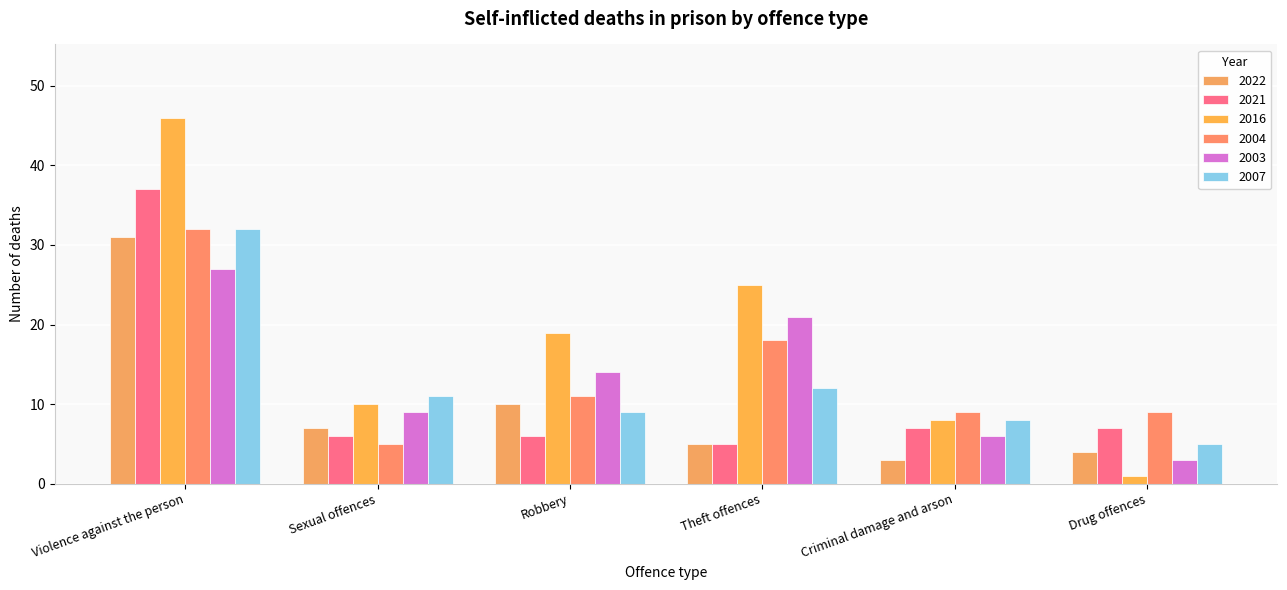

Reading right to left, extract all data points from this chart.

2022: Drug offences=4	Criminal damage and arson=3	Theft offences=5	Robbery=10	Sexual offences=7	Violence against the person=31
2021: Drug offences=7	Criminal damage and arson=7	Theft offences=5	Robbery=6	Sexual offences=6	Violence against the person=37
2016: Drug offences=1	Criminal damage and arson=8	Theft offences=25	Robbery=19	Sexual offences=10	Violence against the person=46
2004: Drug offences=9	Criminal damage and arson=9	Theft offences=18	Robbery=11	Sexual offences=5	Violence against the person=32
2003: Drug offences=3	Criminal damage and arson=6	Theft offences=21	Robbery=14	Sexual offences=9	Violence against the person=27
2007: Drug offences=5	Criminal damage and arson=8	Theft offences=12	Robbery=9	Sexual offences=11	Violence against the person=32